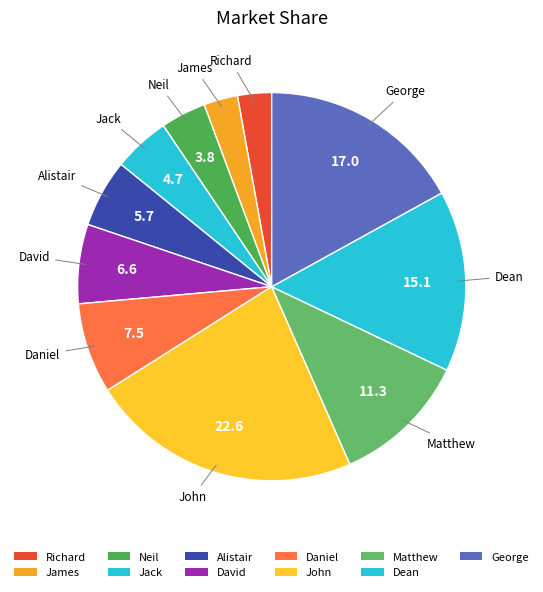

How many slices are in this pie chart?

11